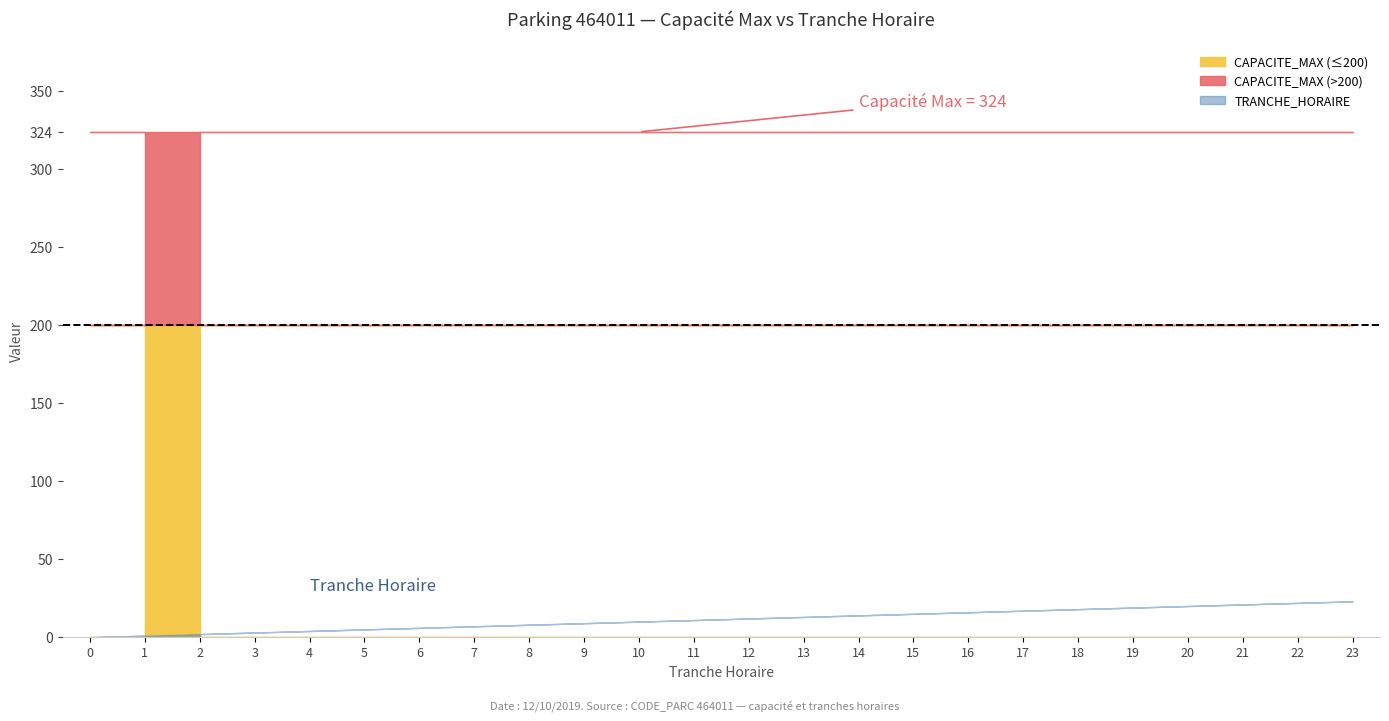

True or false: CAPACITE_MAX has a value of 324 at 18.

True